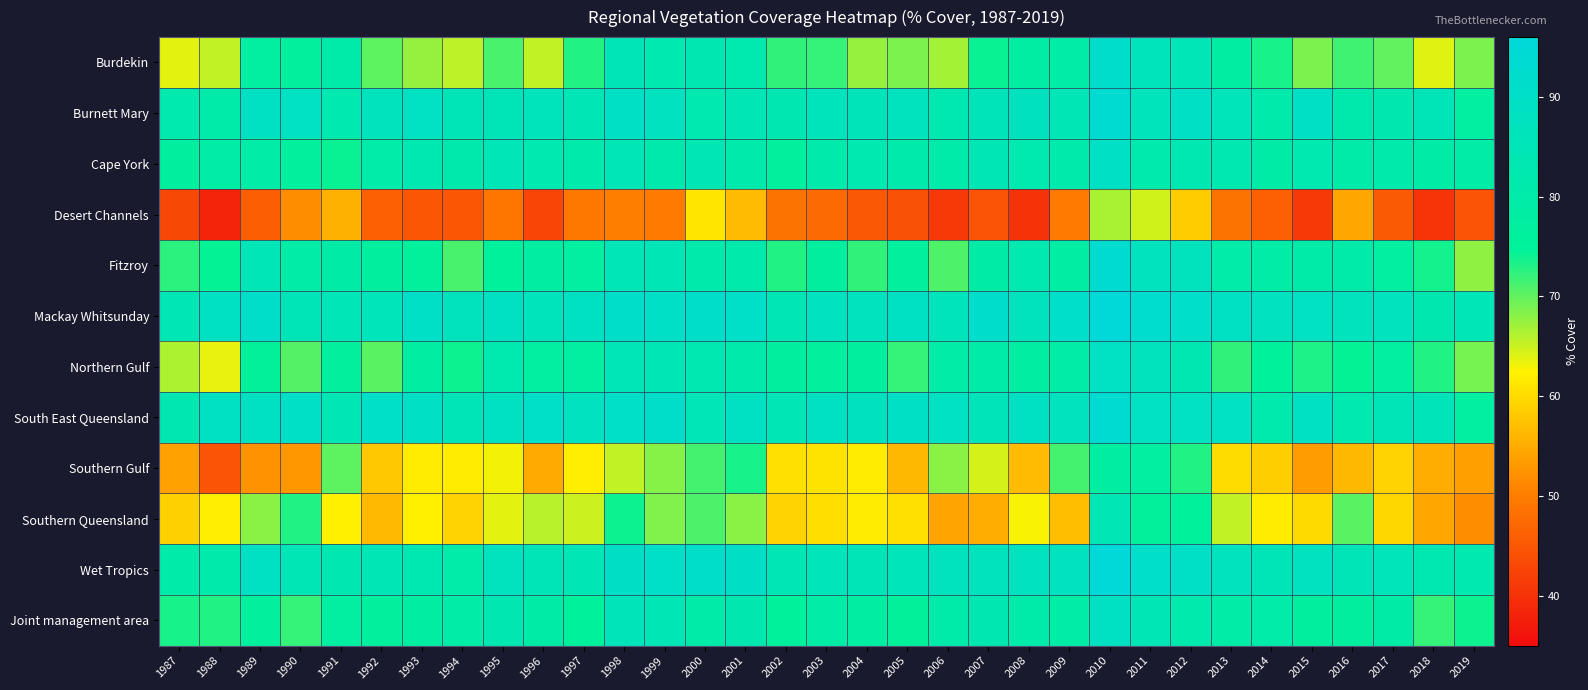

What is the maximum value shown in the chart?

95.6